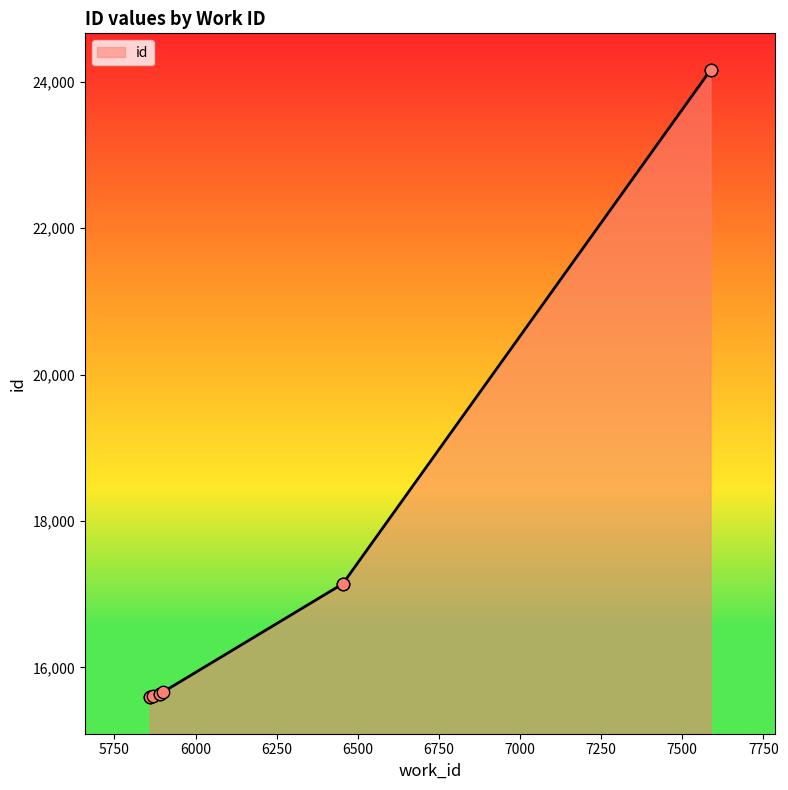

What is the ratio of the value at 5861 to the value at 6454?

0.9